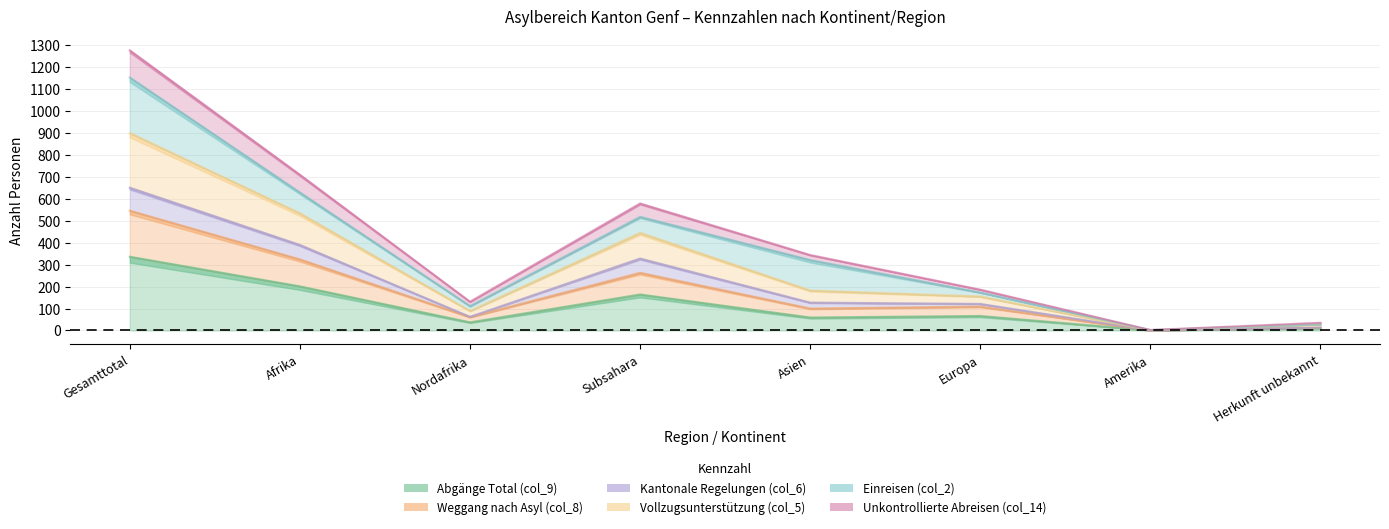

Read the Vollzugsunterstützung (col_5) value at Europa, to the nearest 10.

160